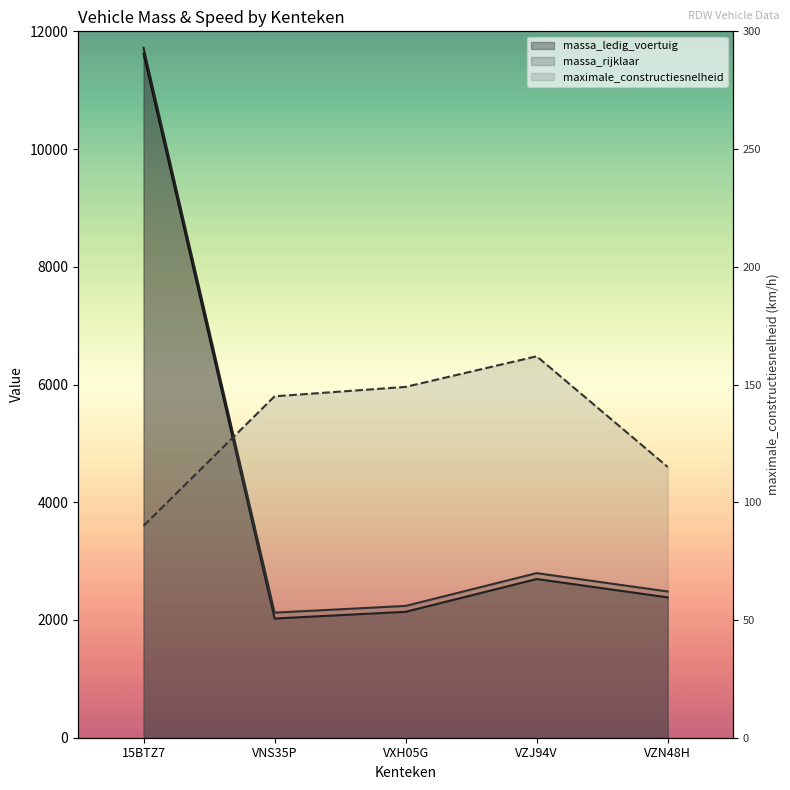

At which category does massa_rijklaar reach its first local peak?

VZJ94V